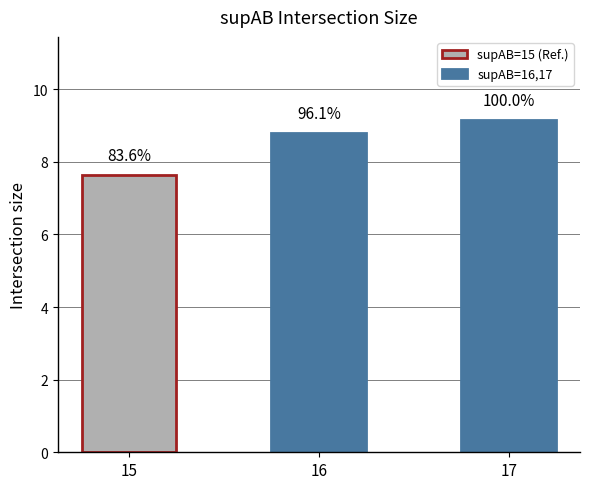

Reading right to left, list all the values displayed in this chart.

9.2	8.8	7.7